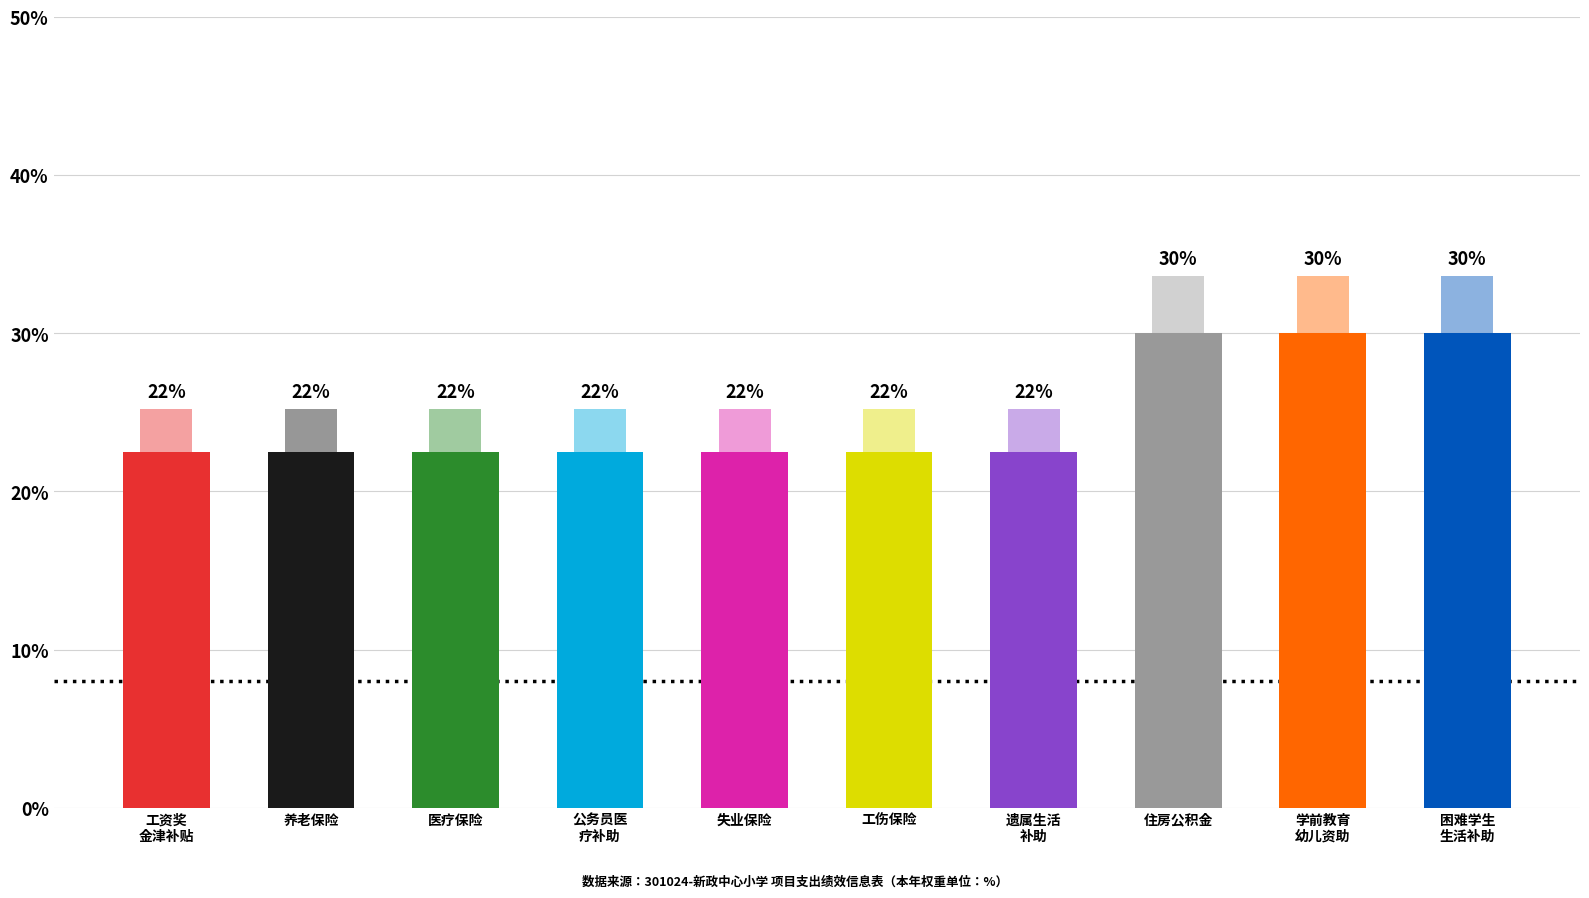

List the labels in order of value, smallest first.

工资奖
金津补贴, 养老保险, 医疗保险, 公务员医
疗补助, 失业保险, 工伤保险, 遗属生活
补助, 住房公积金, 学前教育
幼儿资助, 困难学生
生活补助